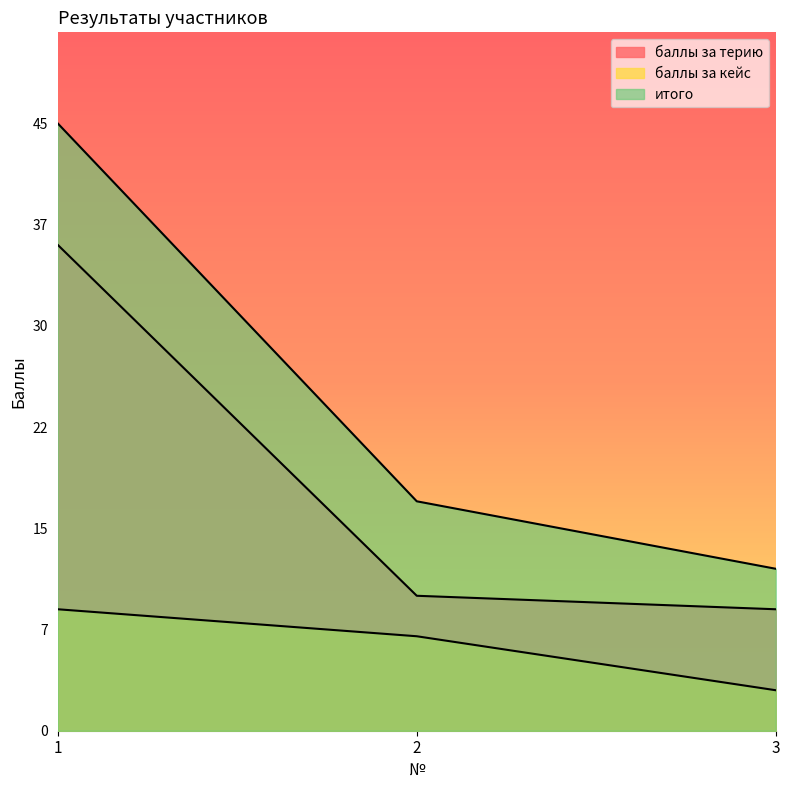

Reading left to right, what are all the values shown in this chart?

баллы за терию: 36	10	9
баллы за кейс: 9	7	3
итого: 45	17	12